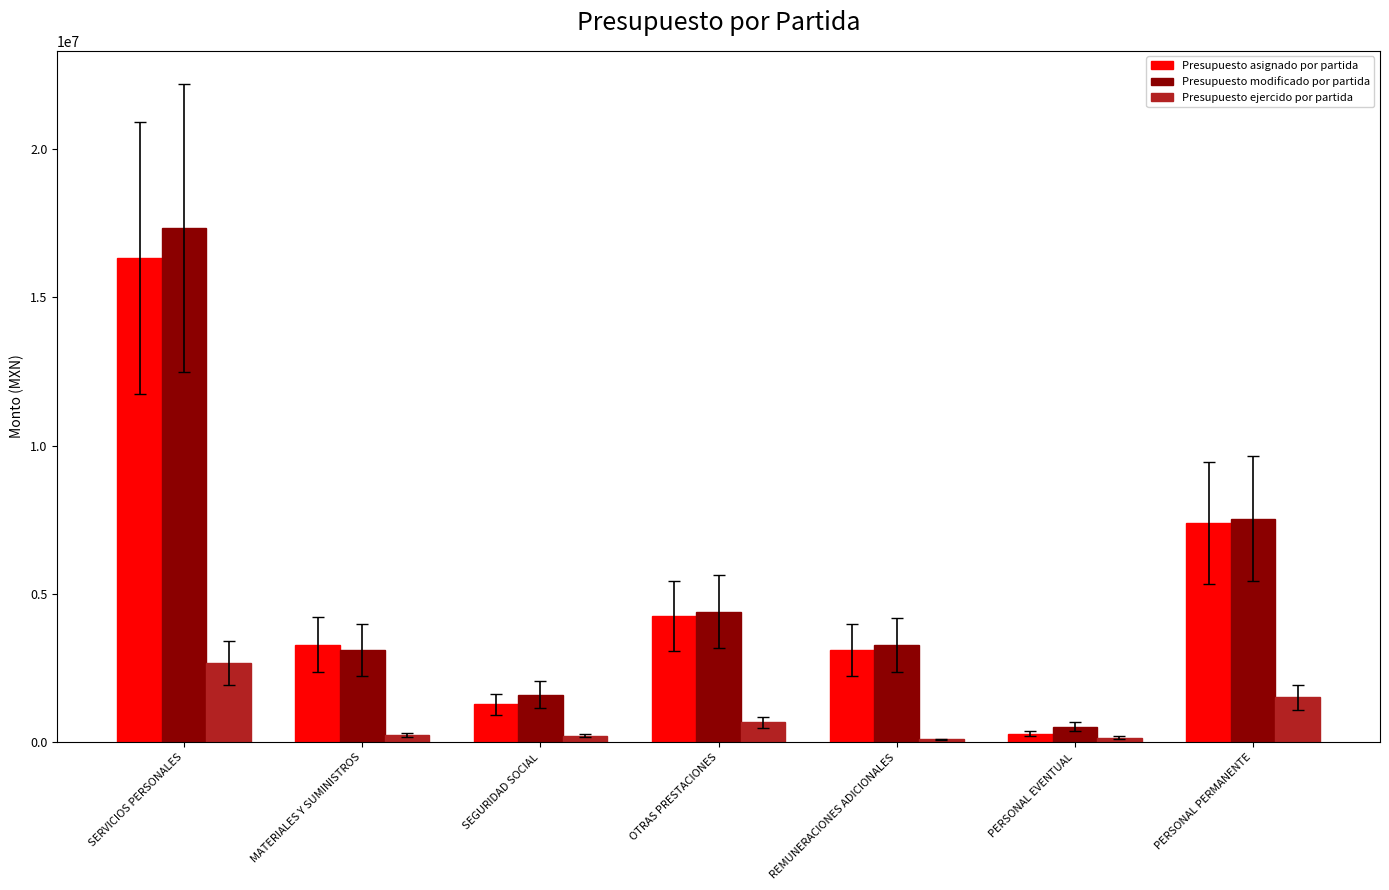

What is the label of the 5th bar from the left?

REMUNERACIONES ADICIONALES